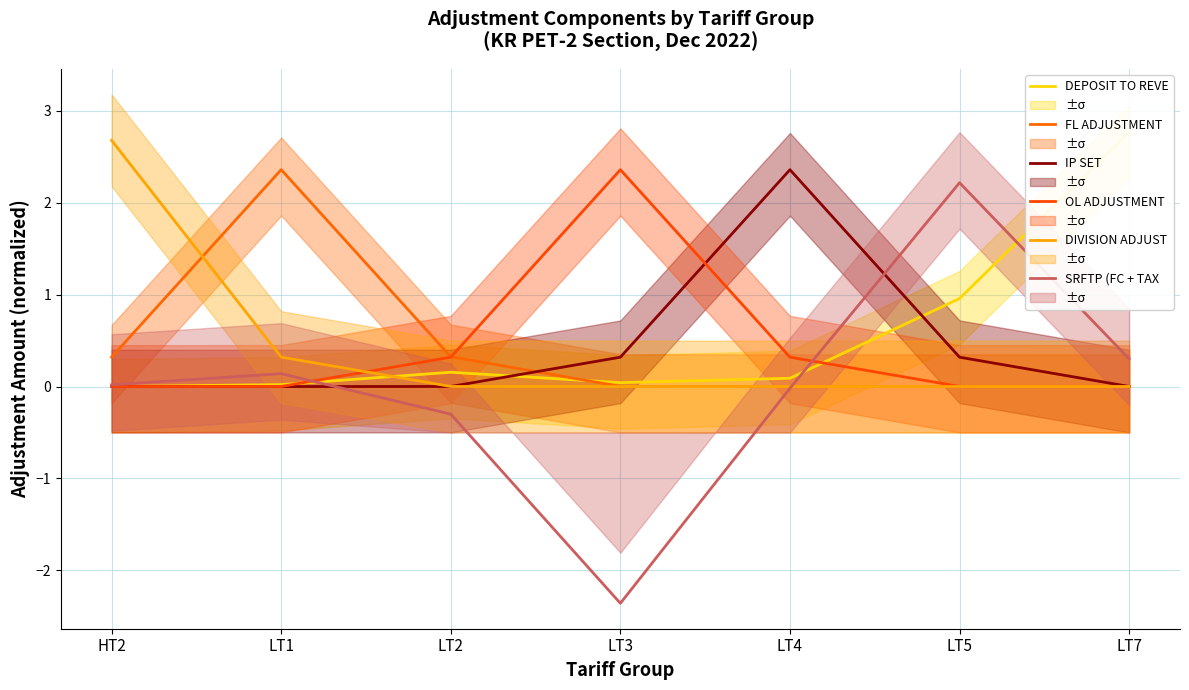

What is the label of the 6th point from the left?

LT5